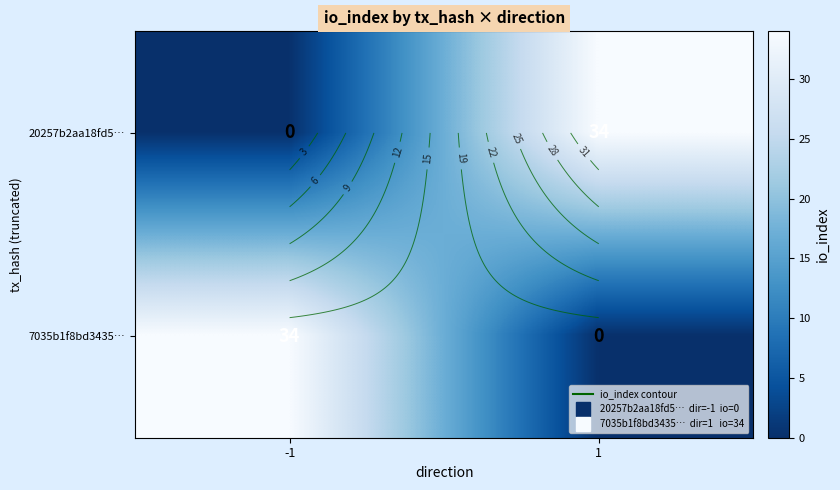

At which category is the sum across all series the highest?

-1